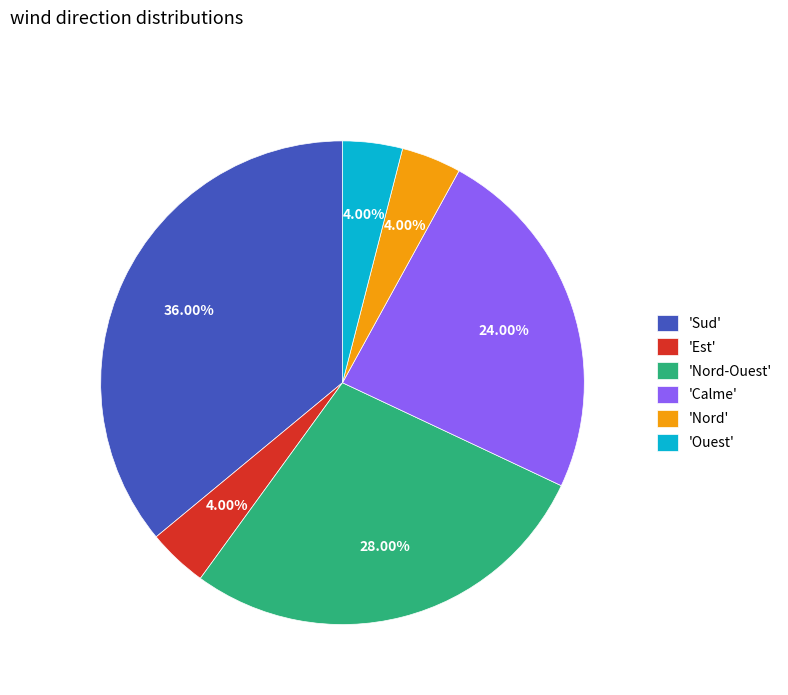

Which slice is the largest?

'Sud'